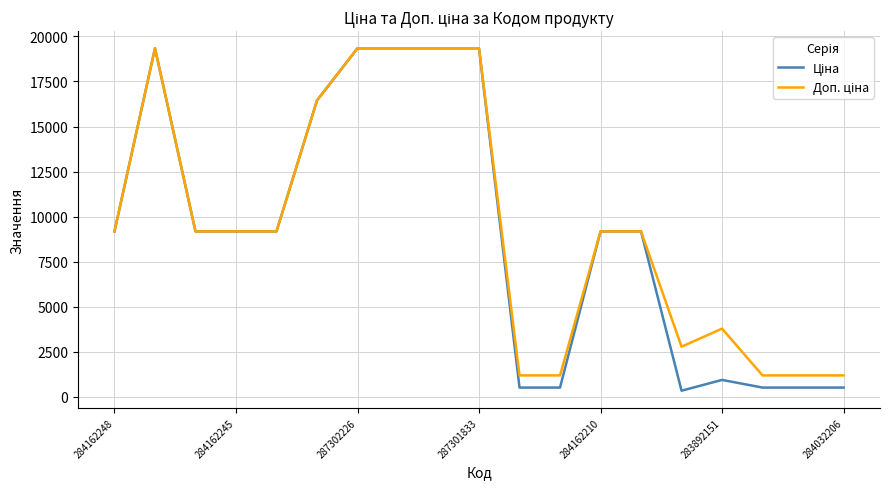

What is the difference between the highest and lowest values at 283892151?

2842.7